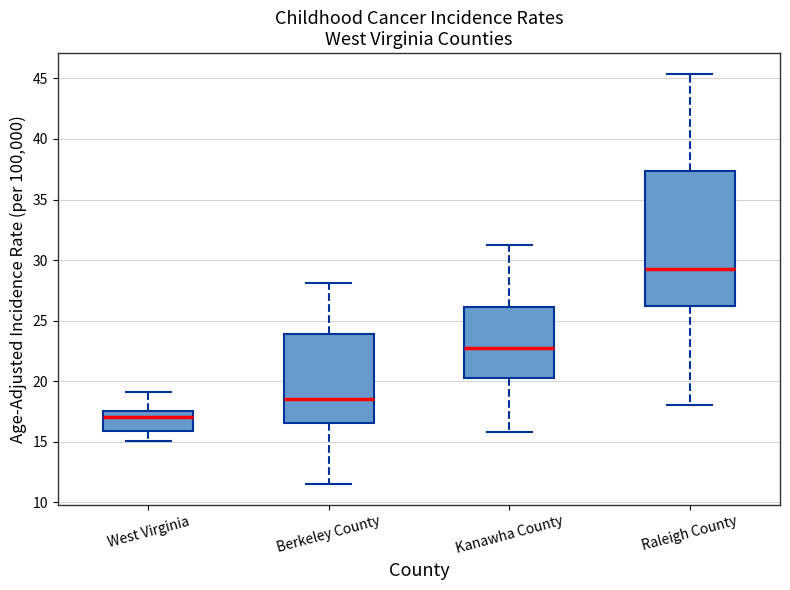

Comparing the boxes themselves (not the whiskers), which one is the tallest?

Raleigh County